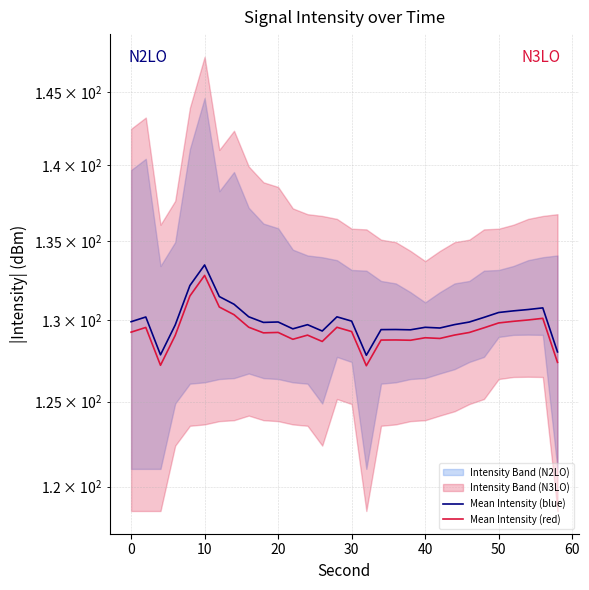

Which series has the largest total across all categories?

Mean Intensity (blue)